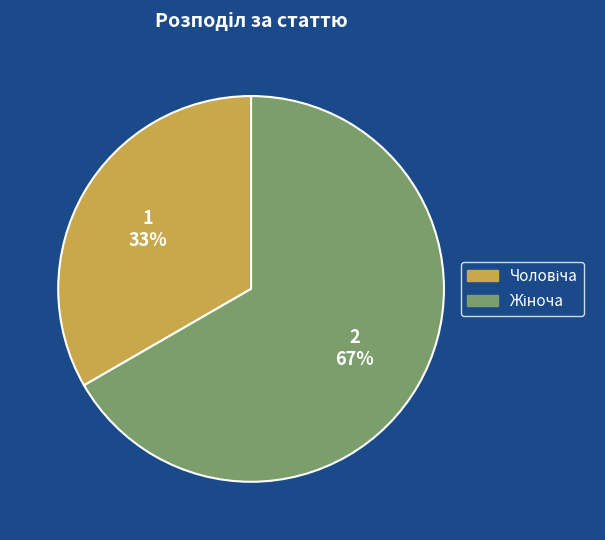

Is there any slice that represents more than half of the pie?

Yes